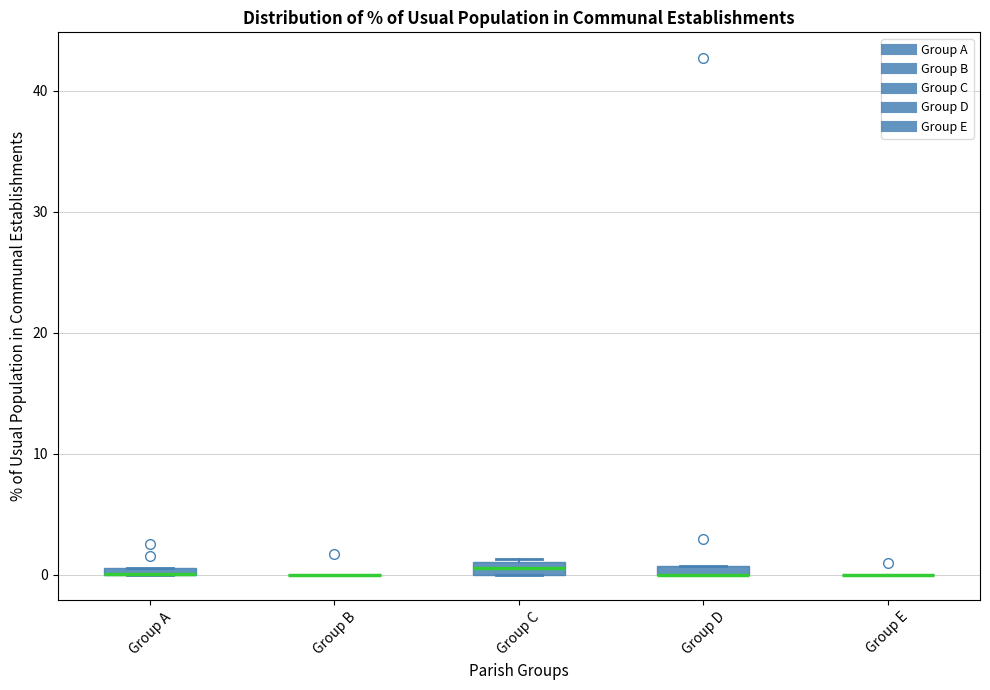

Where is the upper edge of the box for Group A on the y-axis? The values are not printed on the chart, so give them approximately, as read against the axis.

1